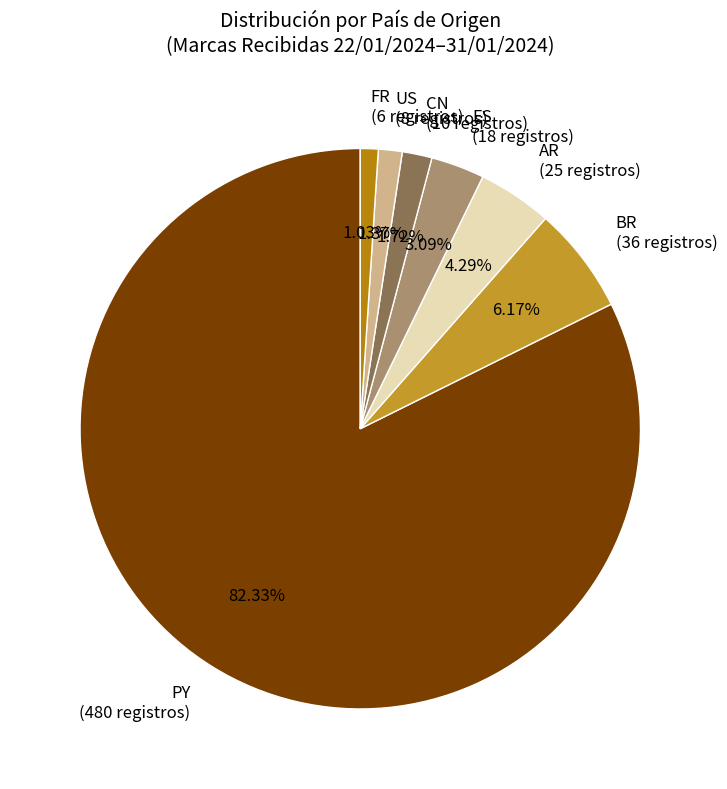

What portion of the pie excludes PY?

17.7%